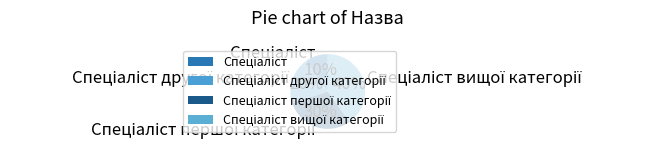

To the nearest percent, what is the average slice percentage?

25%